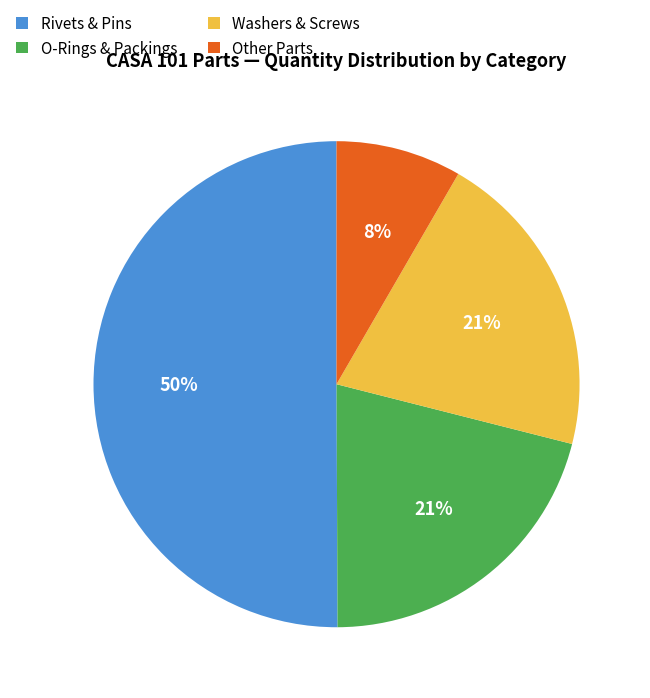

To the nearest percent, what is the difference between the Other Parts and O-Rings & Packings slice percentages?

13%